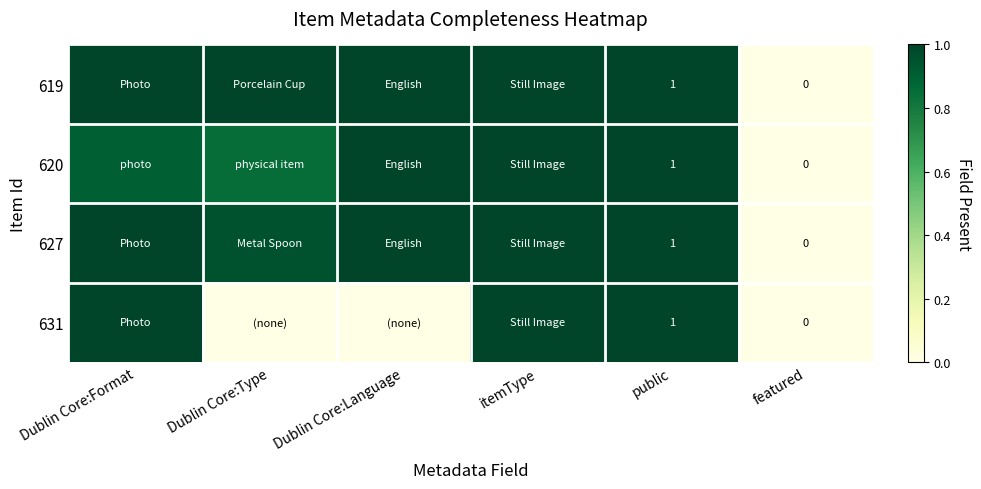

What value does the 627 series have at Dublin Core:Language?

1.0